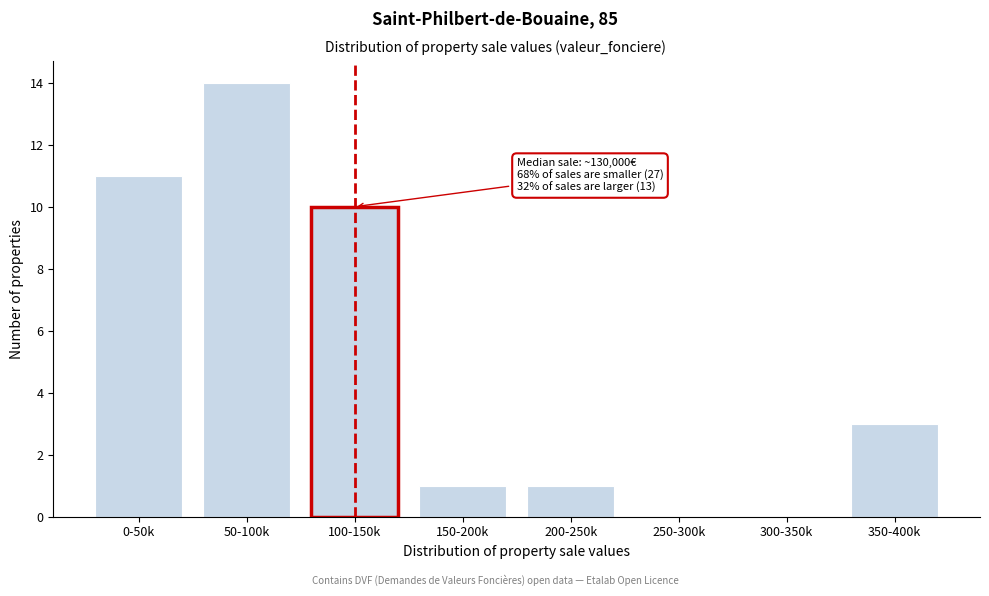

Reading left to right, extract all data points from this chart.

0-50k=11	50-100k=14	100-150k=10	150-200k=1	200-250k=1	250-300k=0	300-350k=0	350-400k=3